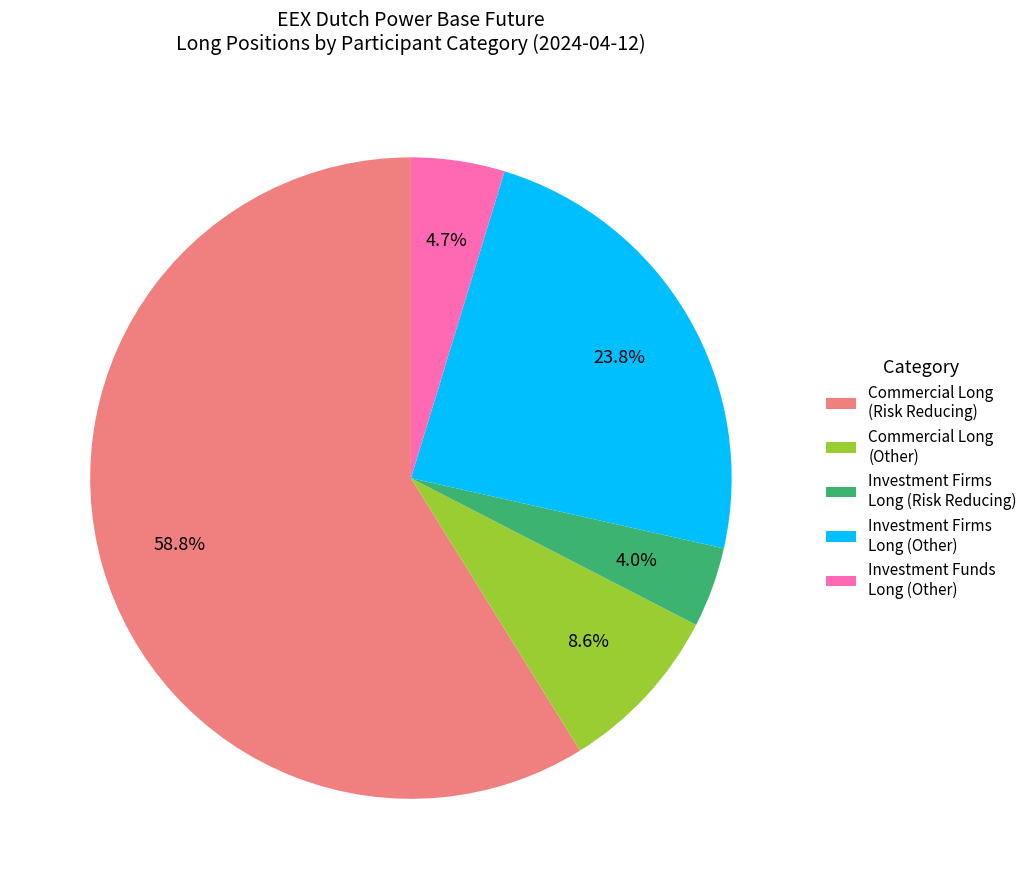

Rank the categories by value from lowest to highest.

Investment Firms Long (Risk Reducing), Investment Funds Long (Other), Commercial Long (Other), Investment Firms Long (Other), Commercial Long (Risk Reducing)